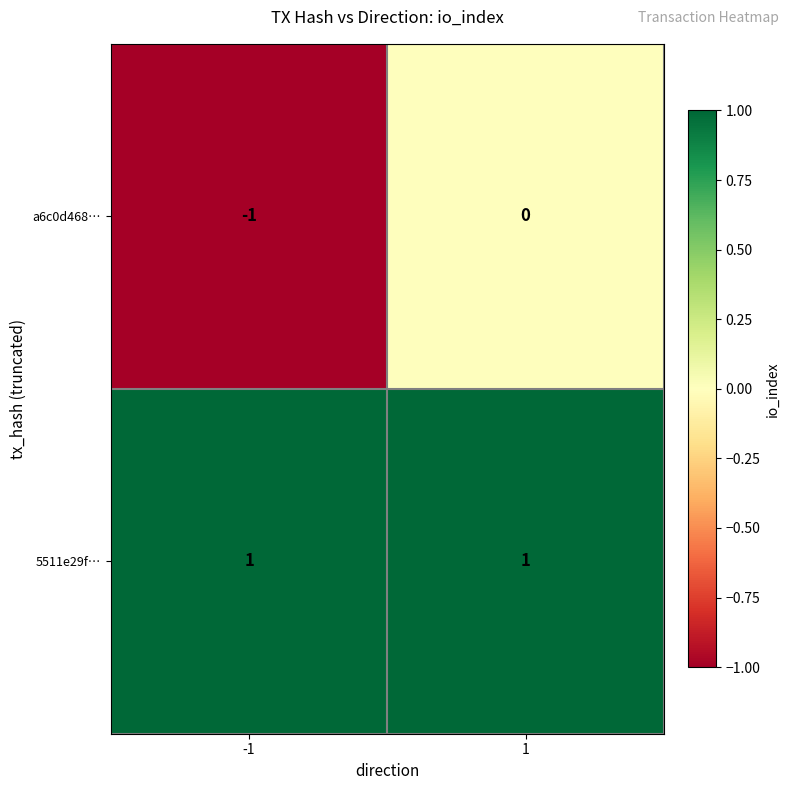

Which series has the widest spread of values?

a6c0d468…